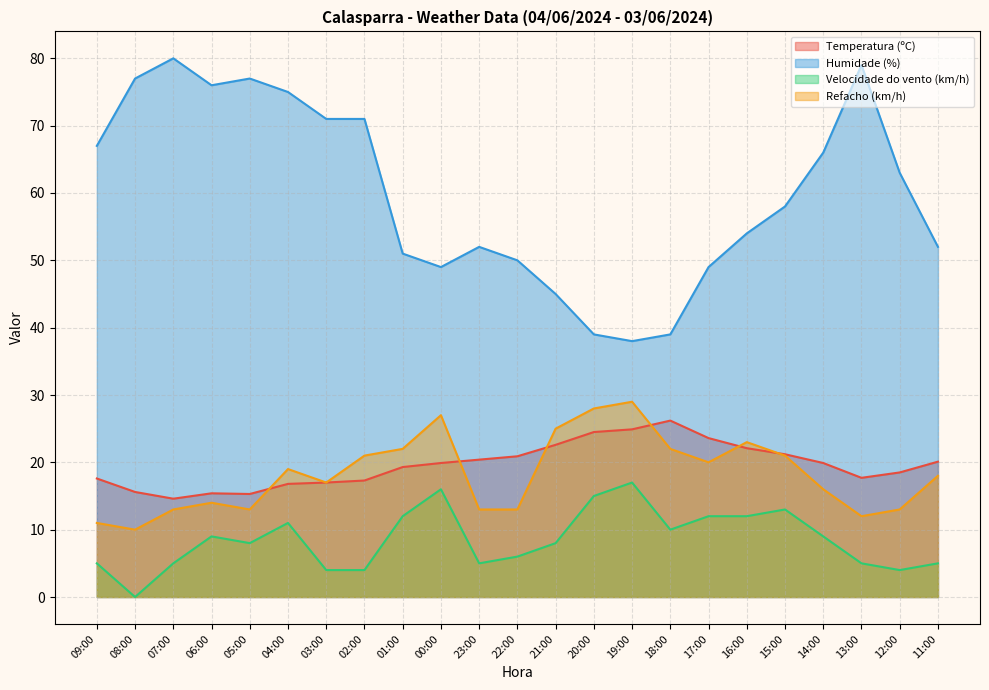

List the series in order of their peak value, lowest first.

Velocidade do vento (km/h), Temperatura (ºC), Refacho (km/h), Humidade (%)